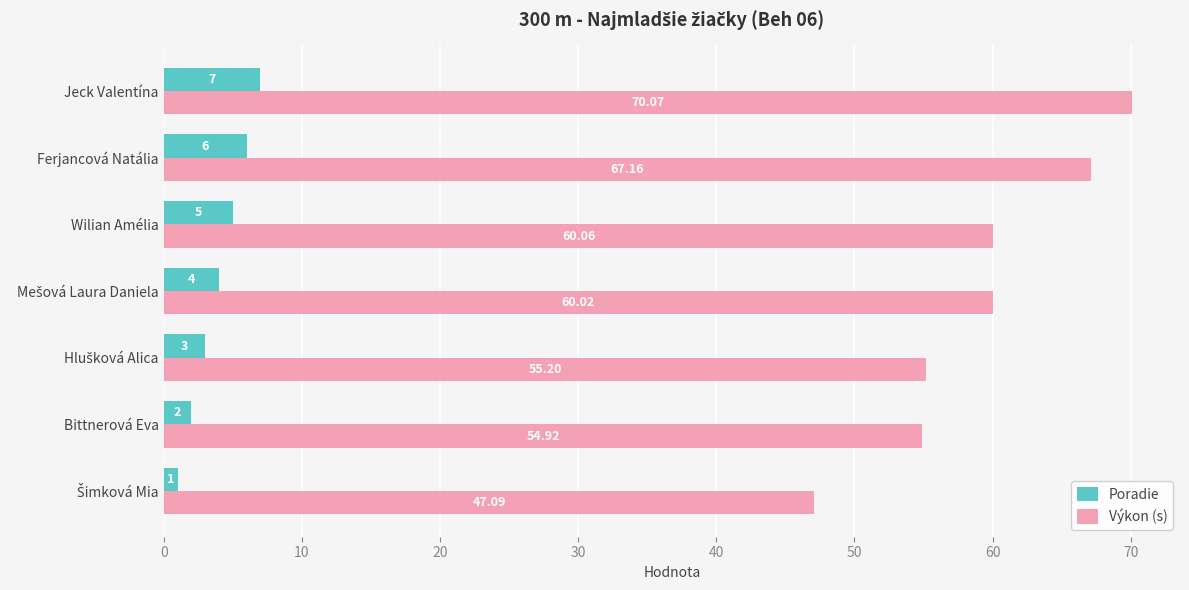

At which label does Výkon (s) reach its peak?

Jeck Valentína